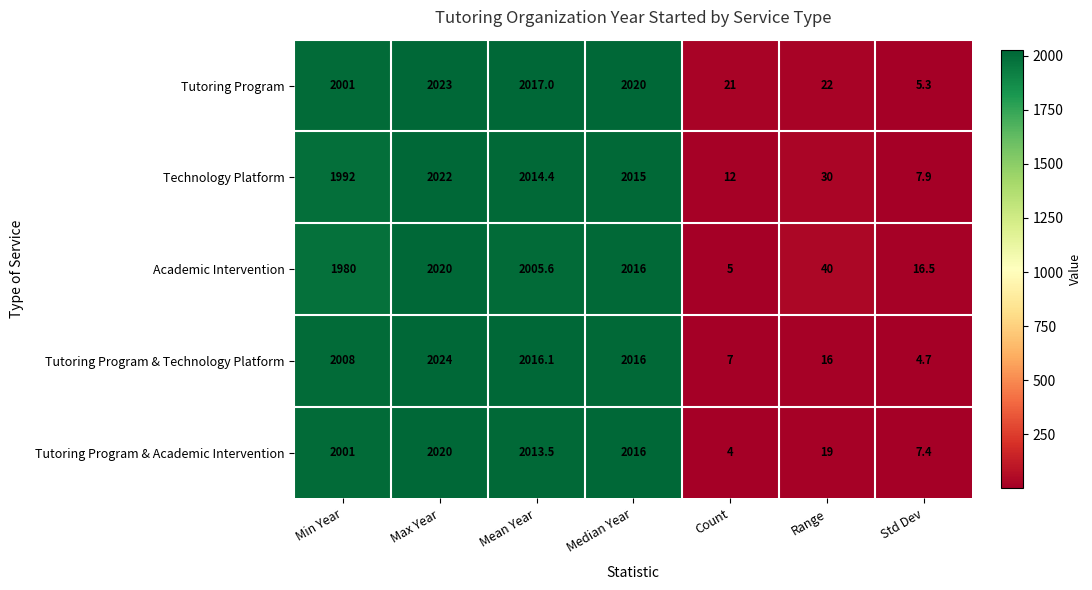

At which category is the sum across all series the highest?

Max Year